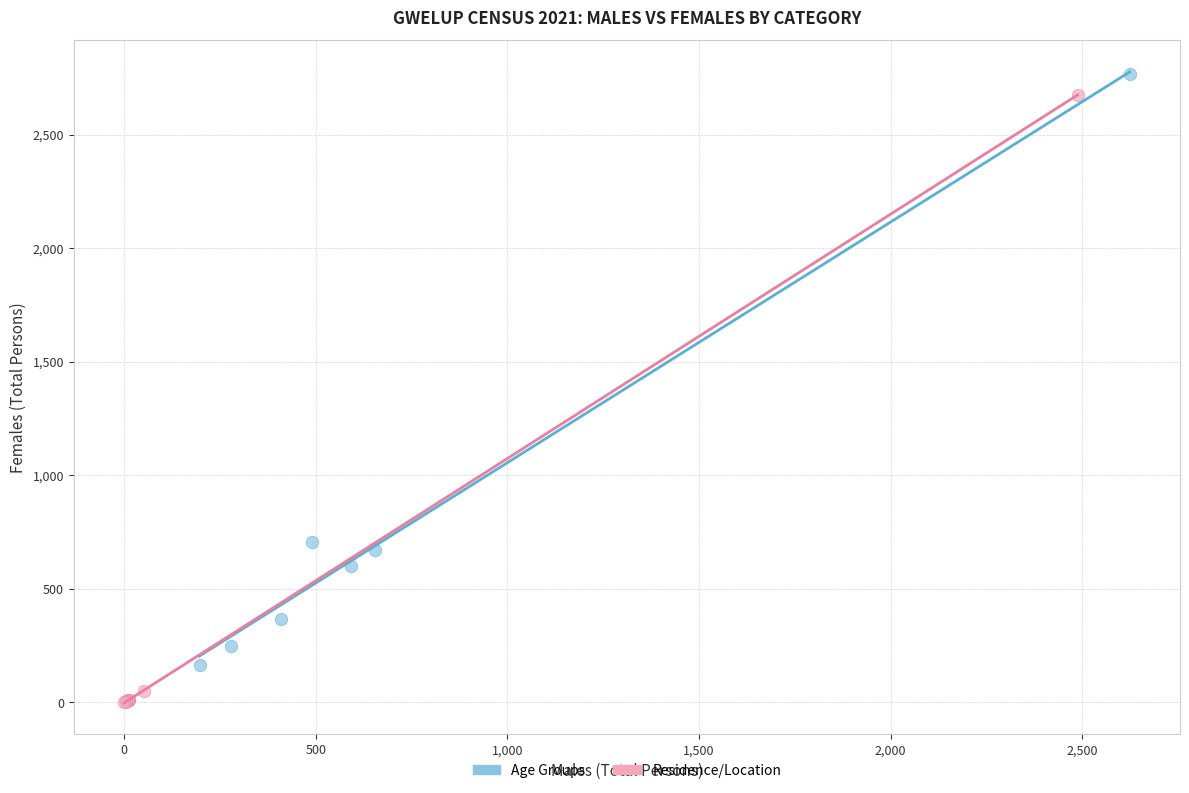

Which series contains the lowest Y value?

Residence/Location